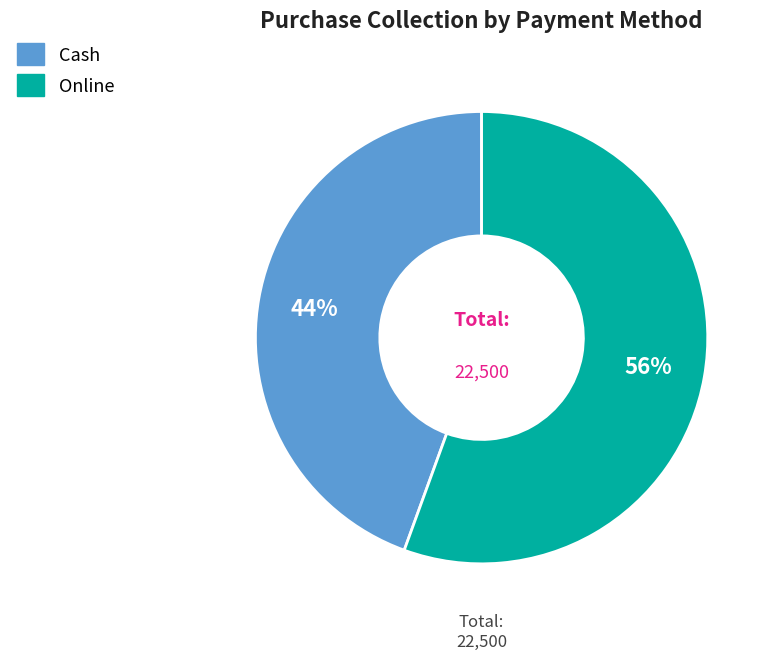

To the nearest percent, what portion does Online represent?

56%